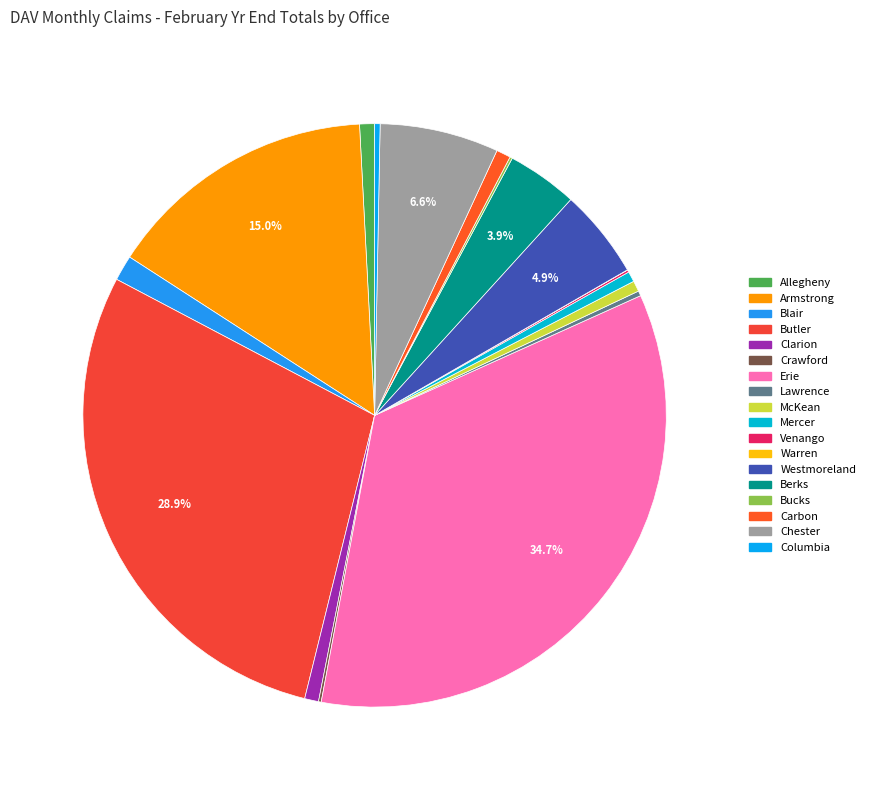

How many segments does this pie chart have?

18